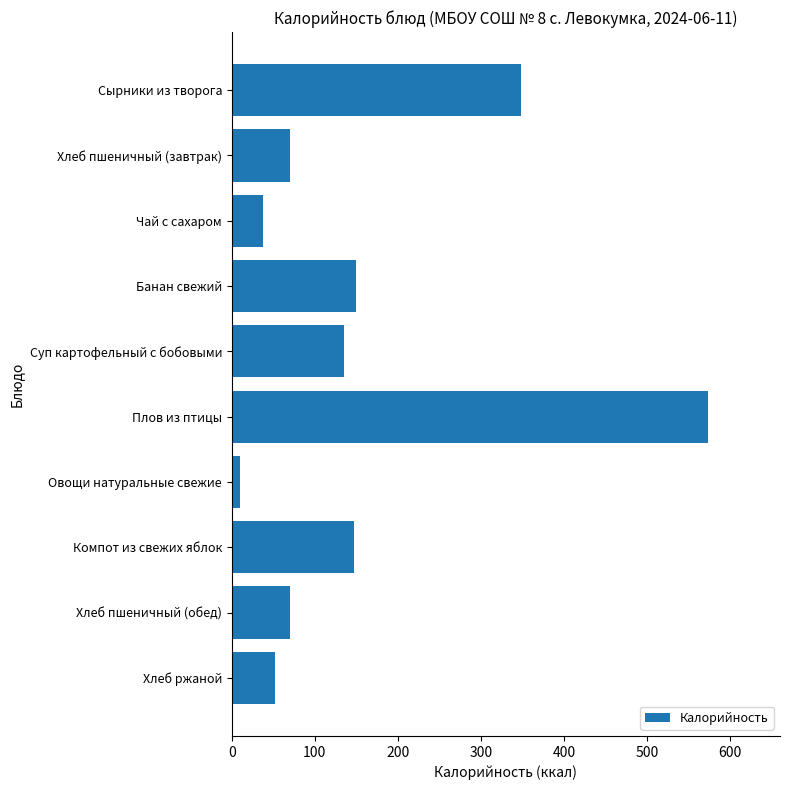

Count the number of categories in the chart.

10